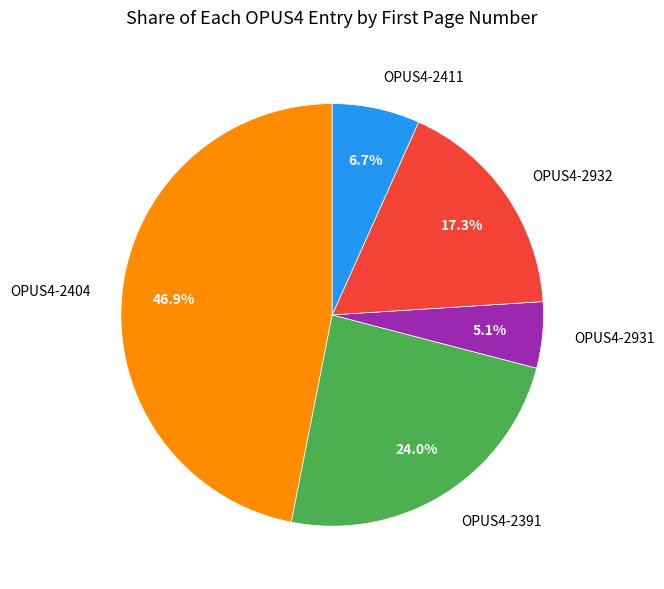

Do OPUS4-2931 and OPUS4-2404 together represent more than half of the pie?

Yes